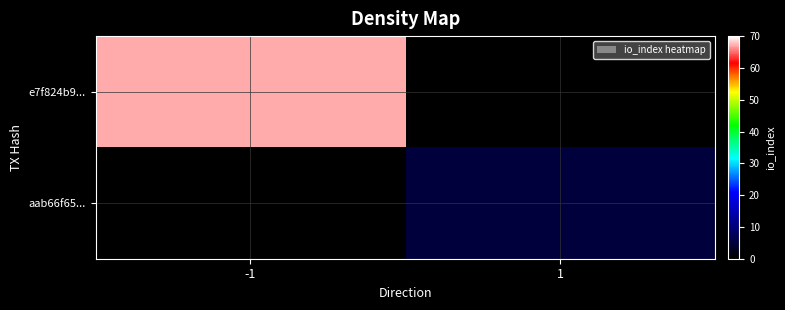

How many data points does each series have?

2